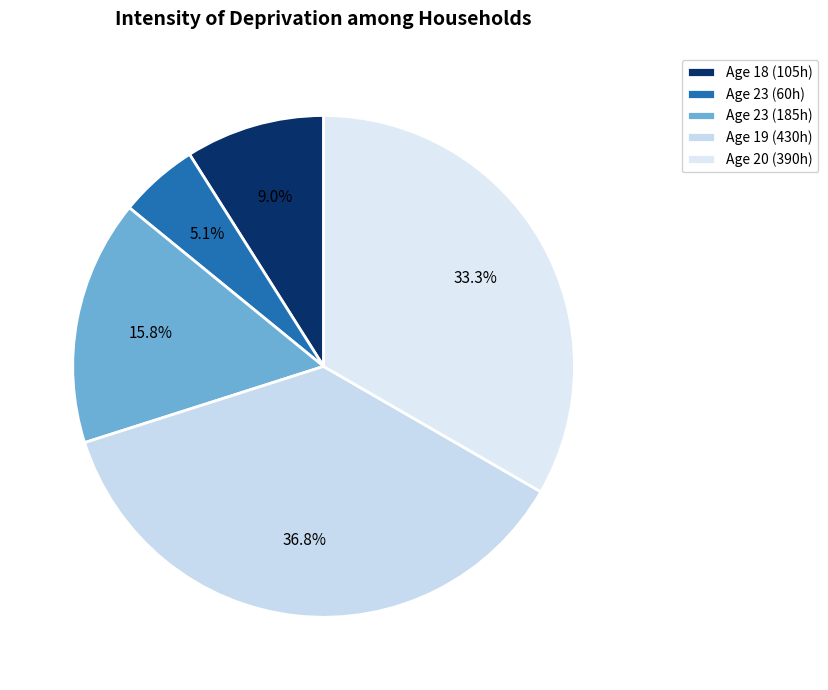

How many slices are in this pie chart?

5